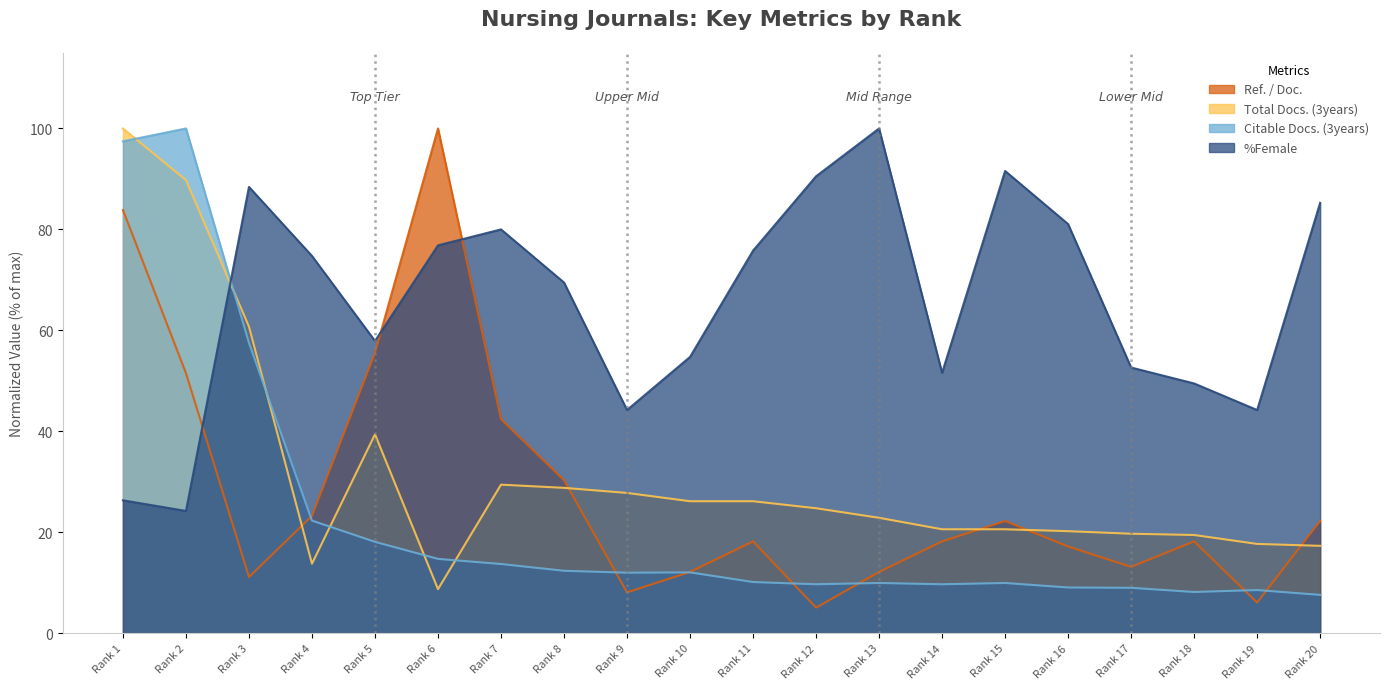

Between which two adjacent categories do Total Docs. (3years) and Citable Docs. (3years) first intersect?

Rank 1 and Rank 2